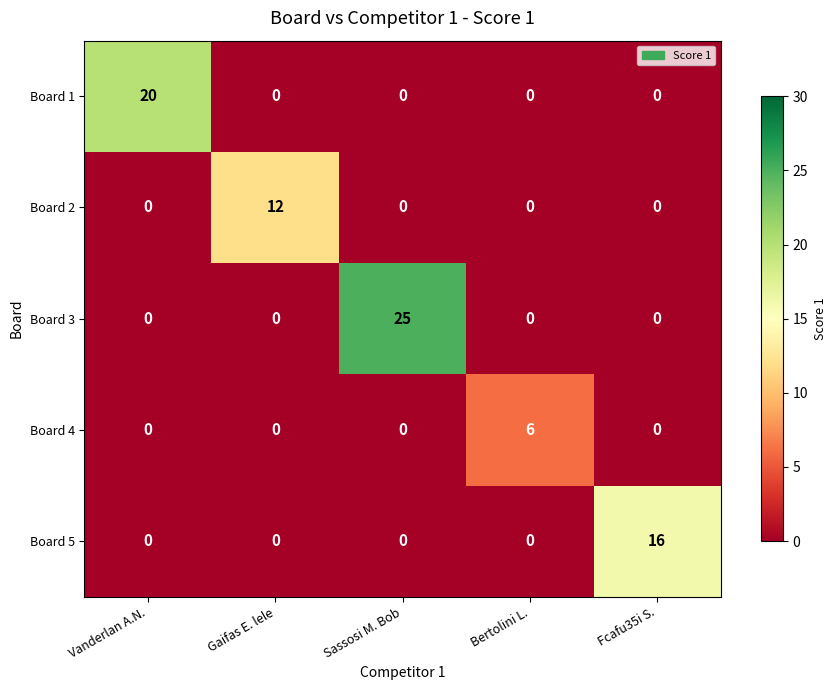

The Board 1 series shows -6 at Sassosi M. Bob. True or false?

False